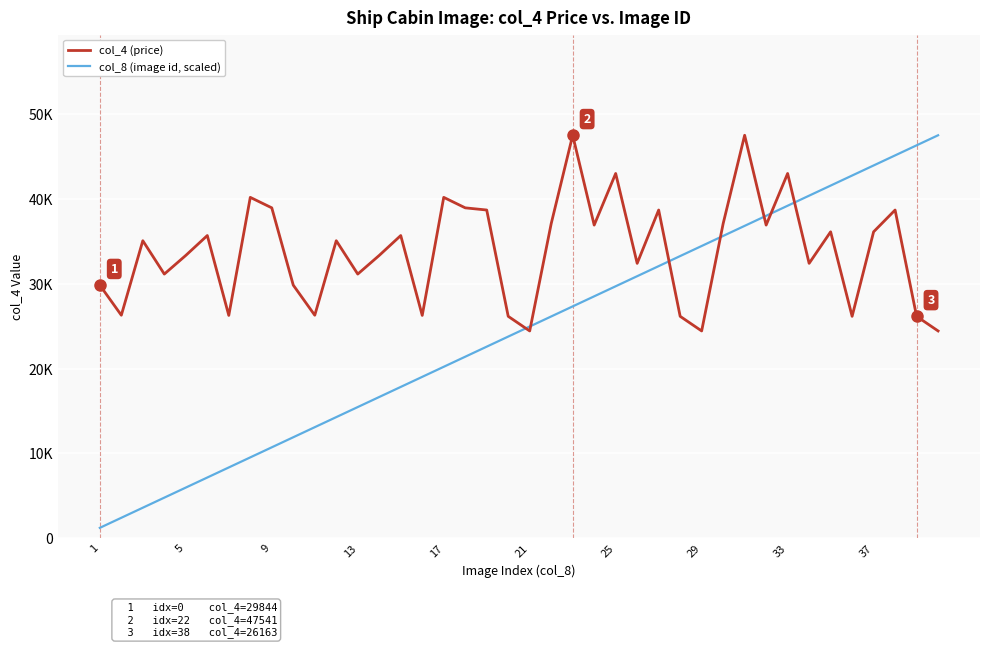

What is the difference between the maximum and minimum values in the col_8 (image id, scaled) series?

46352.5